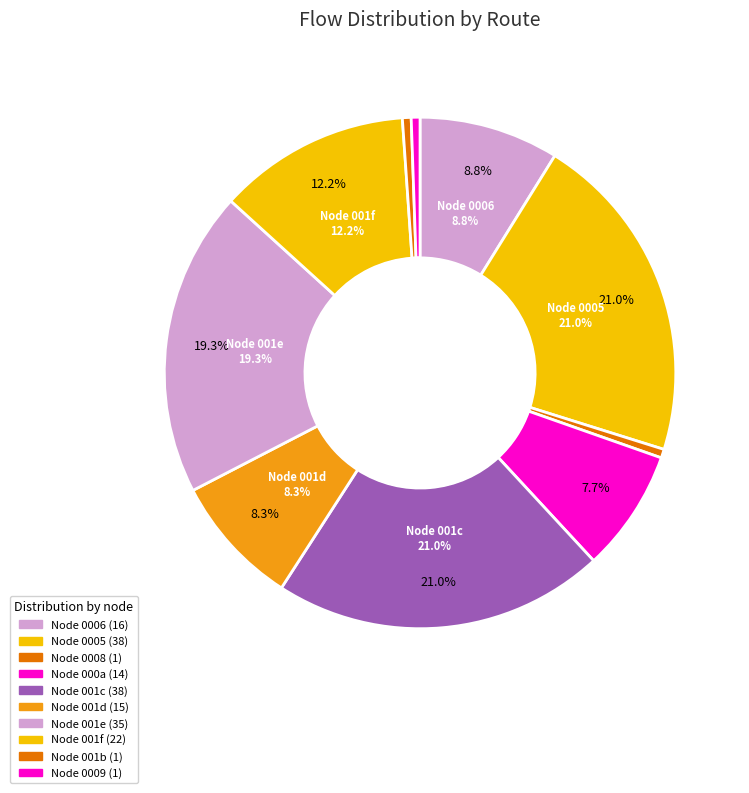

Which has a higher value, 25 or 24?

25